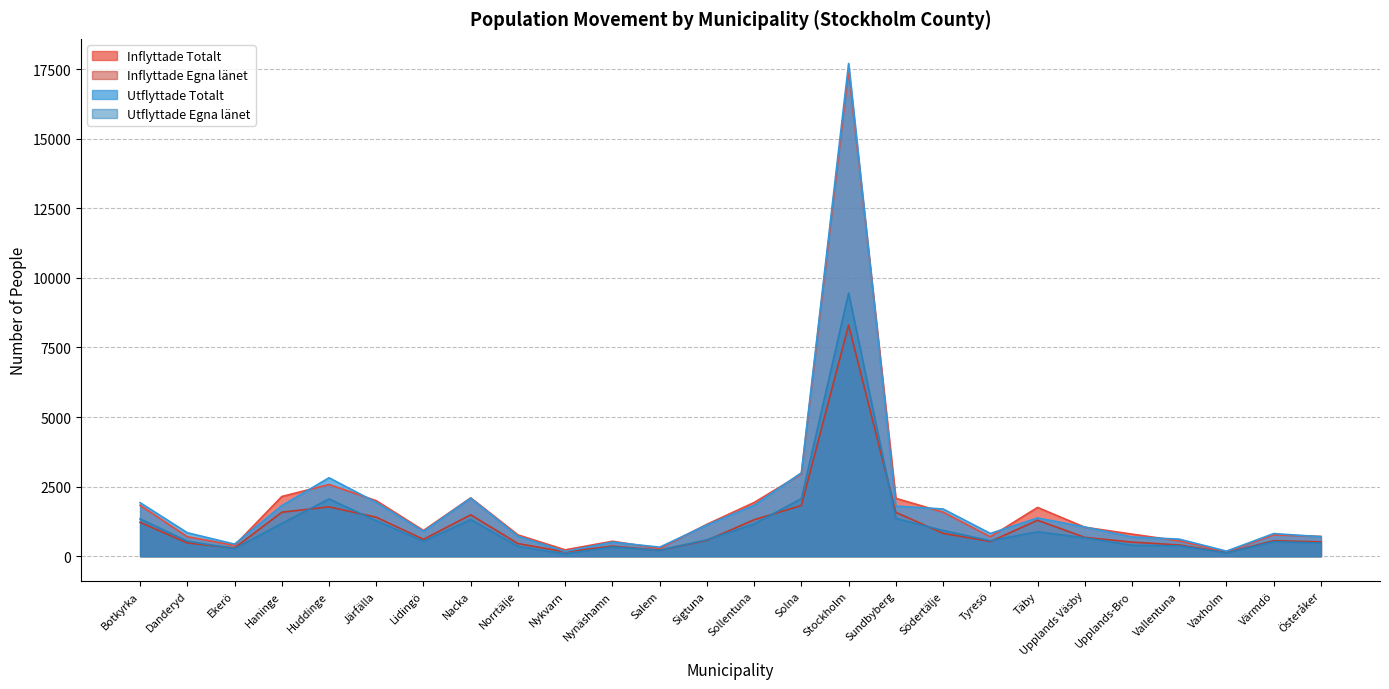

Does the chart display data point markers on the line(s)?

No